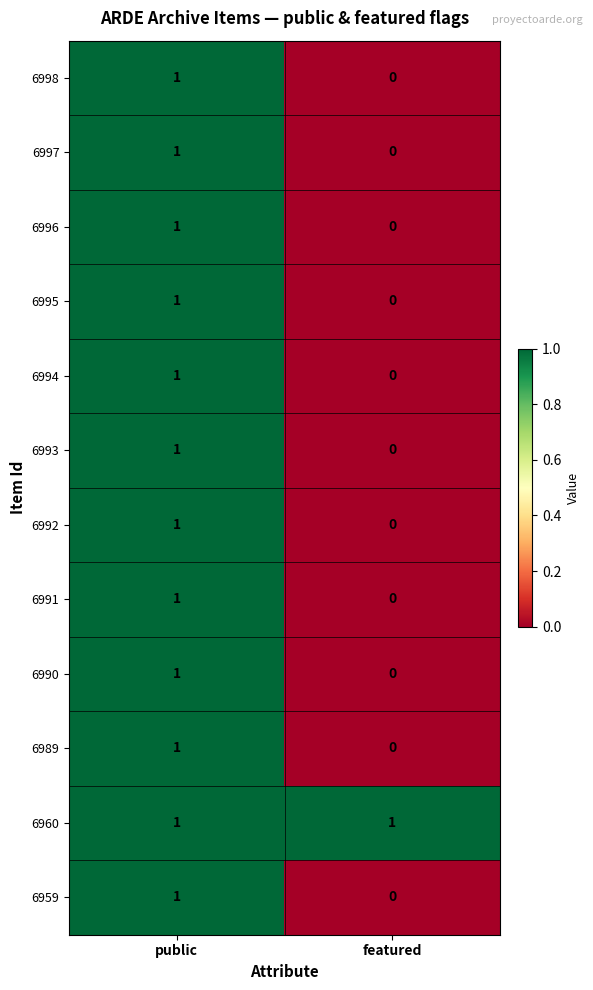

True or false: 6991 has a value of 0 at public.

False